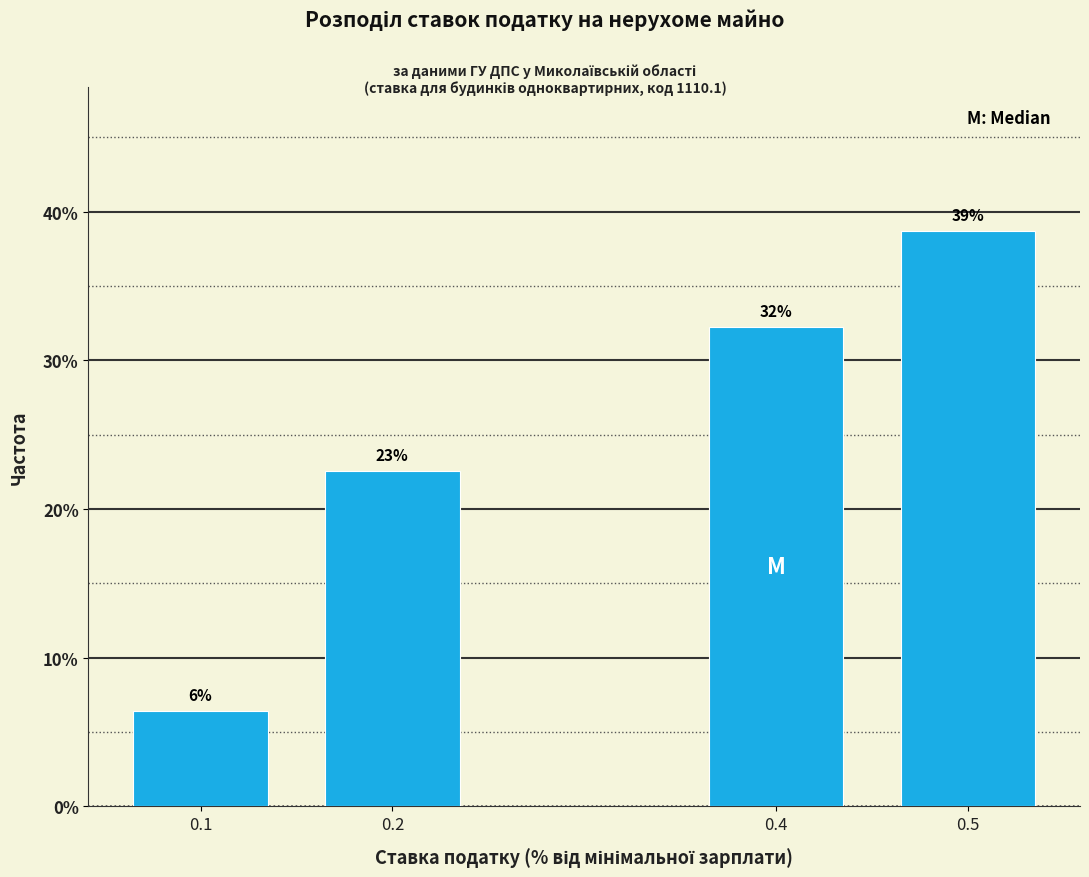

Are the bars horizontal?

No